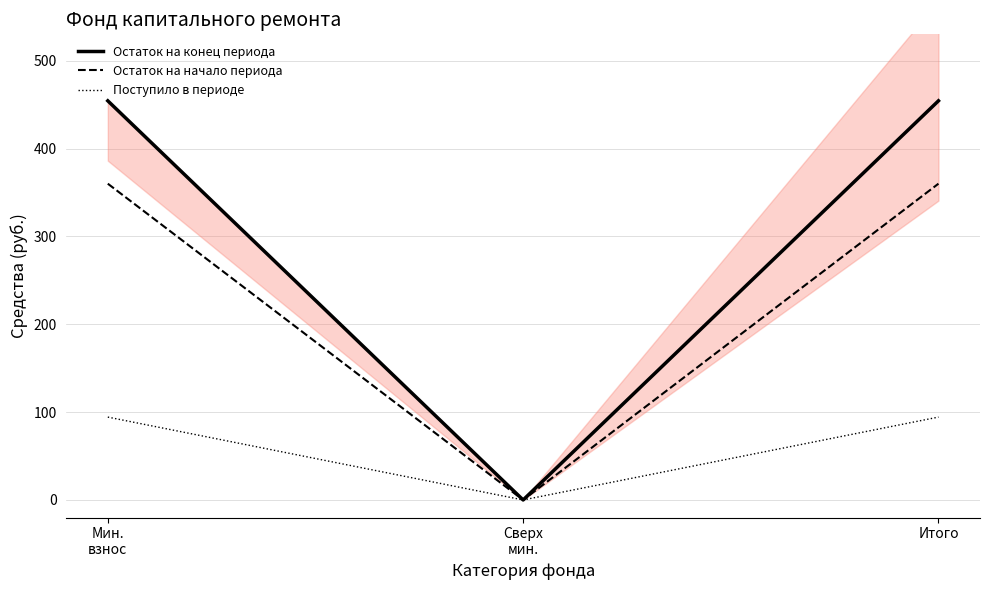

At how many categories does at least one series exceed 363?

2